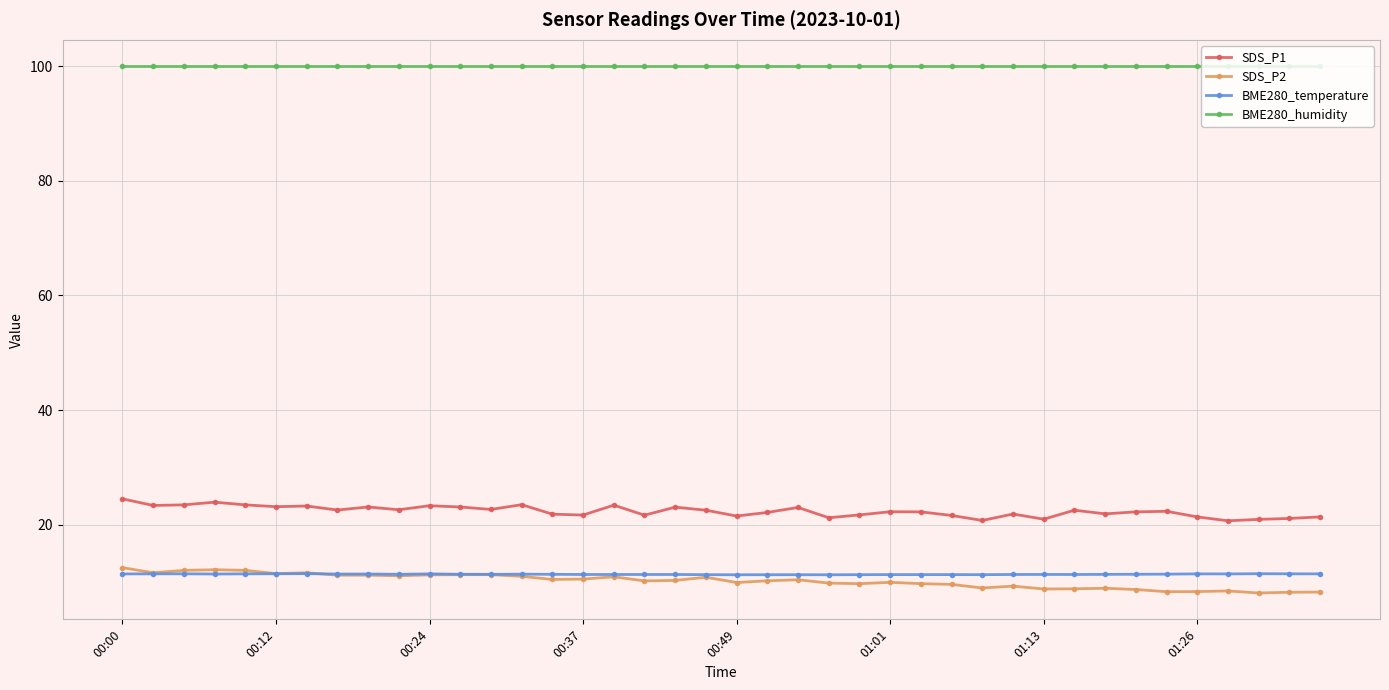

What is the value of the SDS_P2 point at the 8th from the left?

11.2